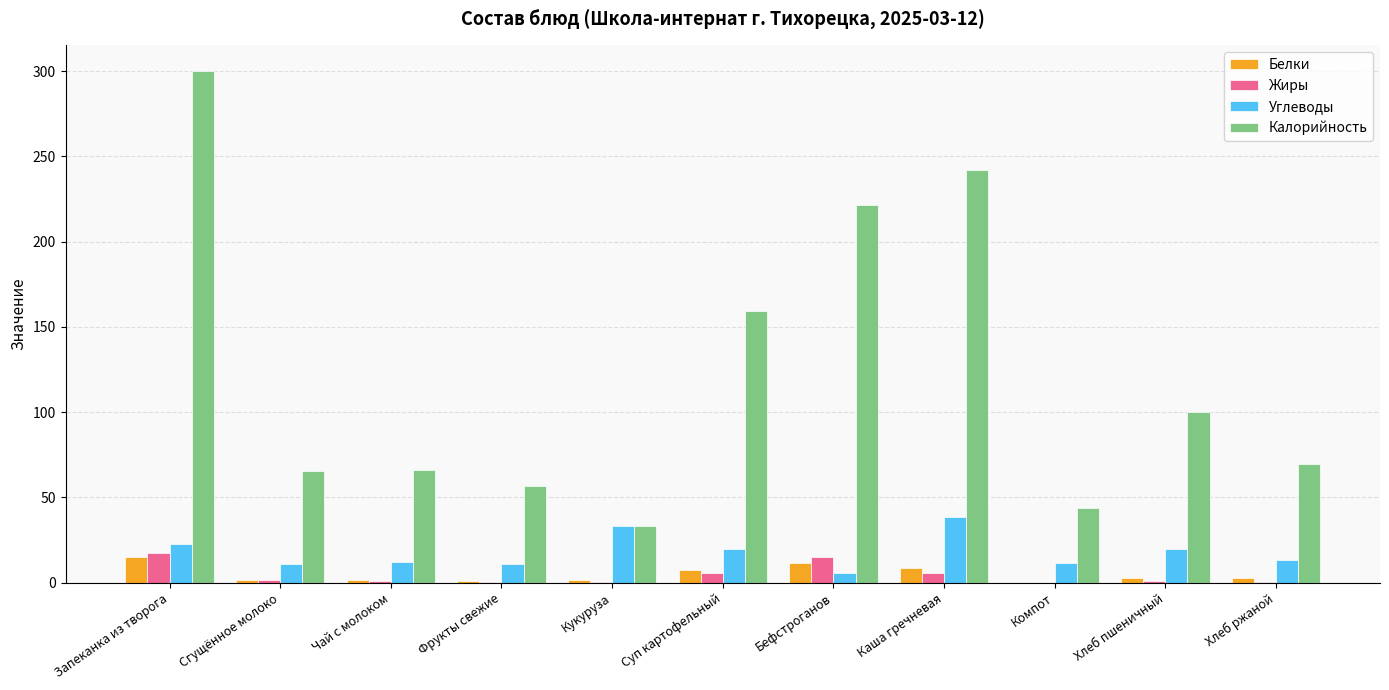

At which category is the sum across all series the highest?

Запеканка из творога